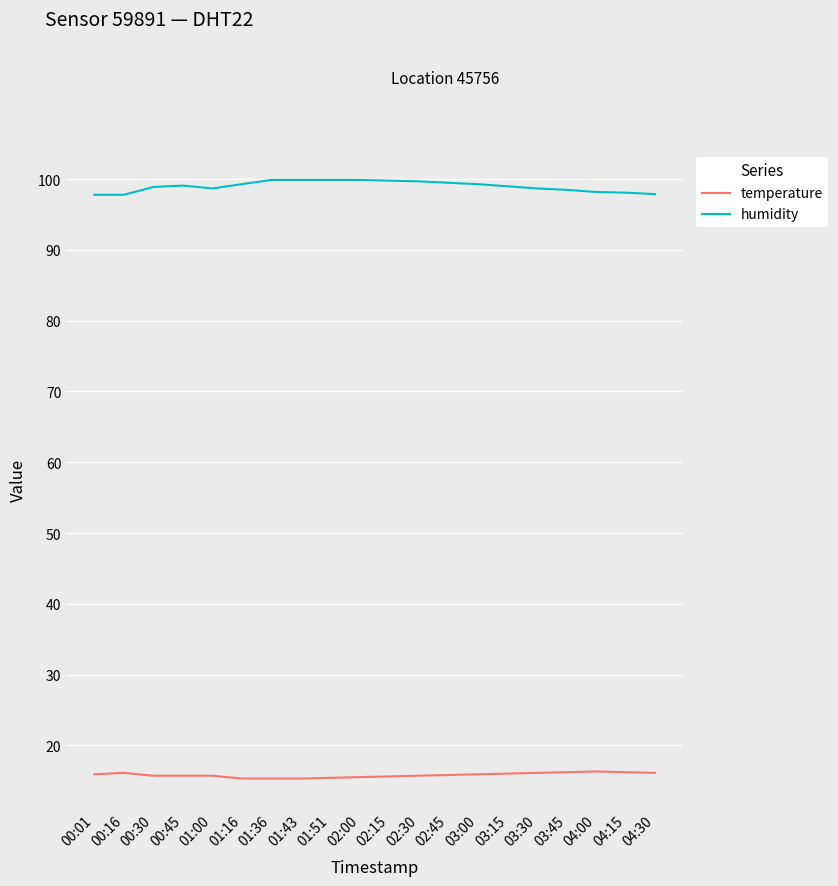

What is the minimum value for humidity?

97.8